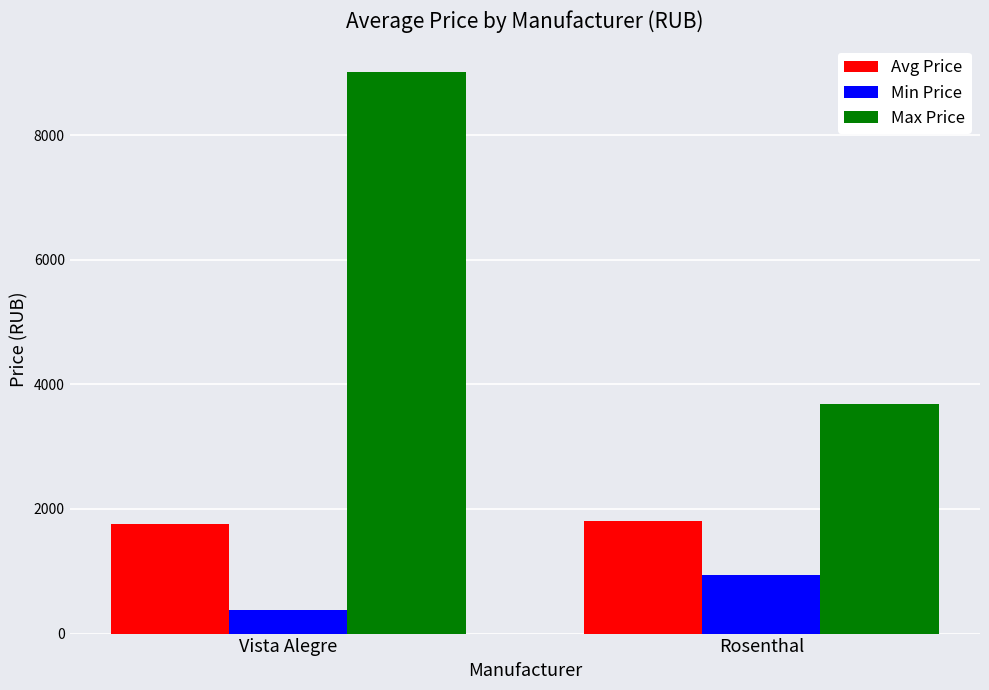

What is the spread (max minus min) of values at Vista Alegre?

8622.0